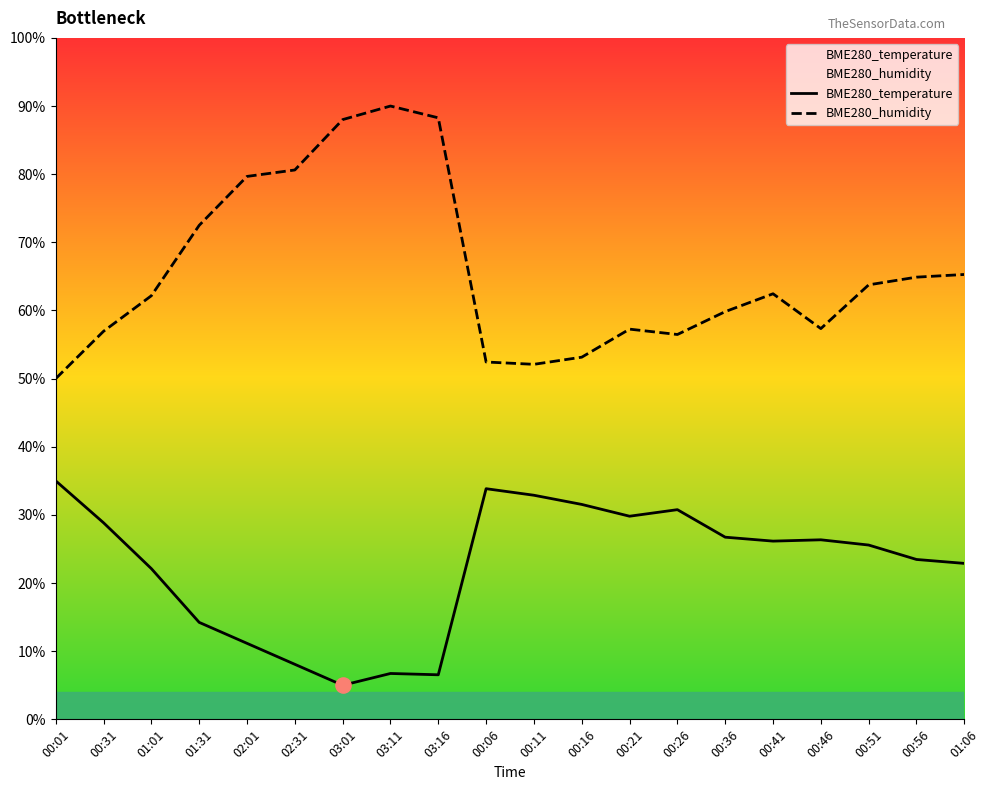

At how many categories does at least one series exceed 15?

20